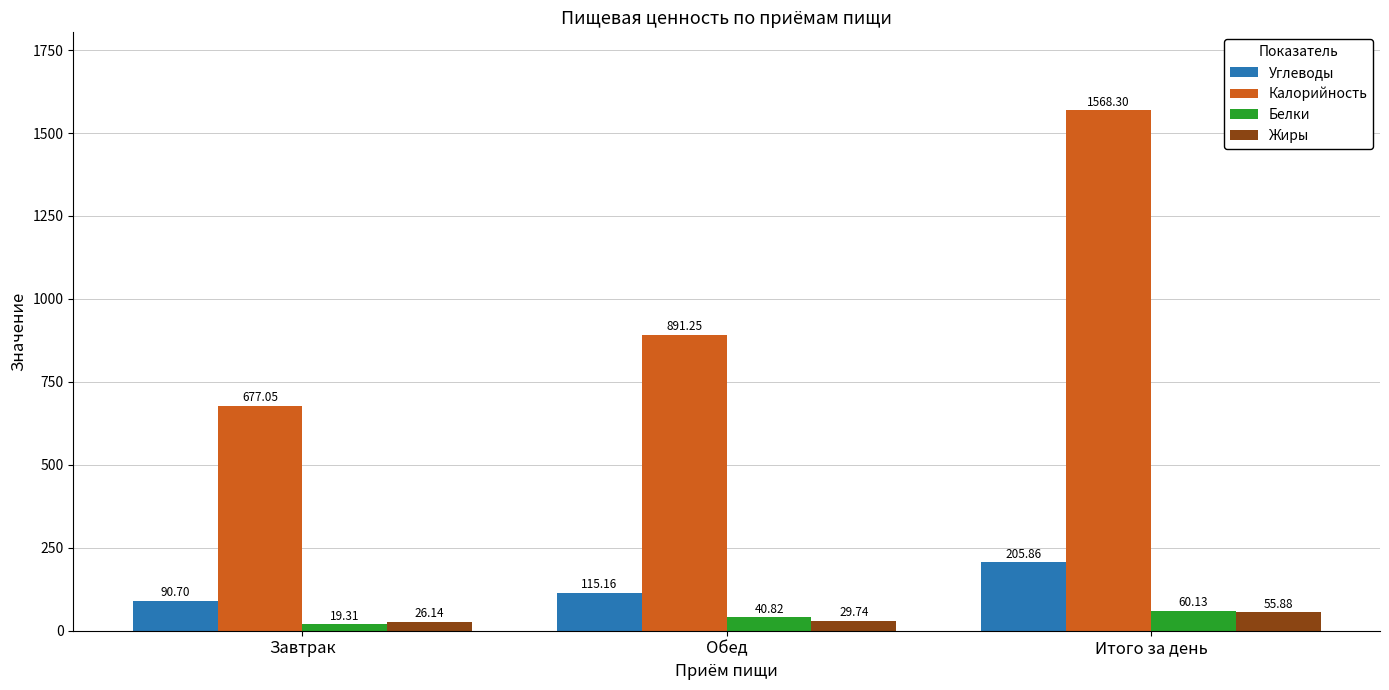

What is the label of the 3rd bar from the right?

Завтрак